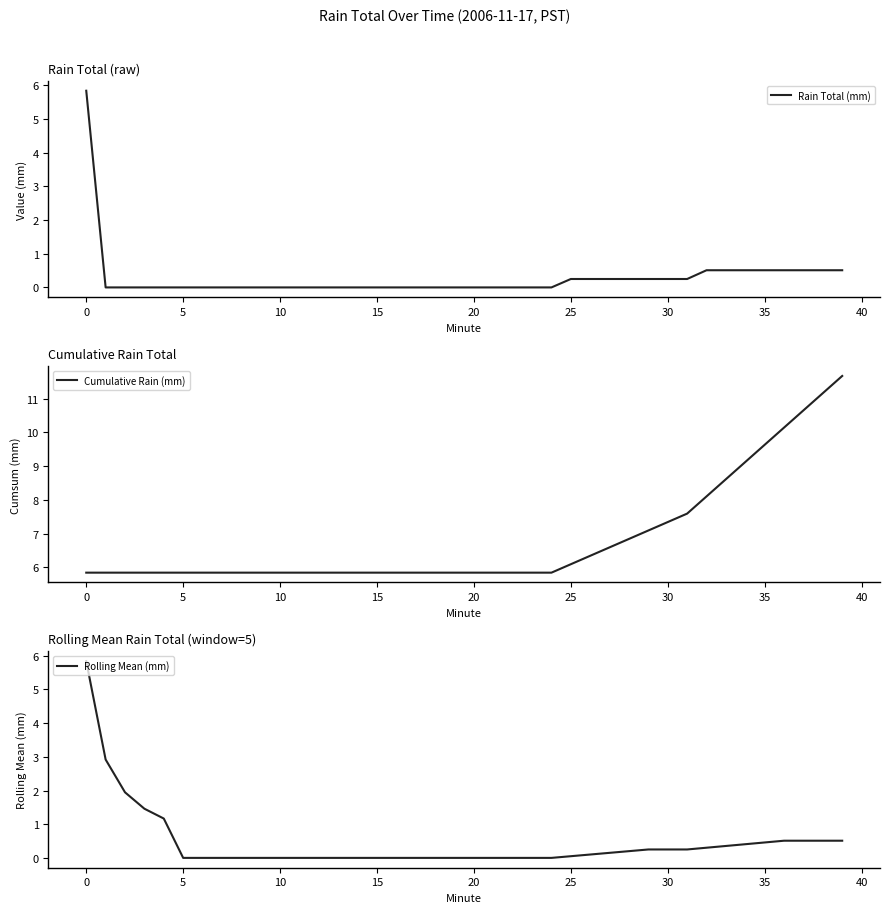

Reading right to left, list all the values displayed in this chart.

Rain Total (mm): 0.5	0.5	0.5	0.5	0.5	0.5	0.5	0.5	0.2	0.2	0.2	0.2	0.2	0.2	0.2	0.0	0.0	0.0	0.0	0.0	0.0	0.0	0.0	0.0	0.0	0.0	0.0	0.0	0.0	0.0	0.0	0.0	0.0	0.0	0.0	0.0	0.0	0.0	0.0	5.8
Cumulative Rain (mm): 11.7	11.2	10.6	10.1	9.6	9.1	8.6	8.1	7.6	7.3	7.1	6.8	6.6	6.3	6.1	5.8	5.8	5.8	5.8	5.8	5.8	5.8	5.8	5.8	5.8	5.8	5.8	5.8	5.8	5.8	5.8	5.8	5.8	5.8	5.8	5.8	5.8	5.8	5.8	5.8
Rolling Mean (mm): 0.5	0.5	0.5	0.5	0.5	0.4	0.4	0.3	0.2	0.2	0.2	0.2	0.1	0.1	0.1	0.0	0.0	0.0	0.0	0.0	0.0	0.0	0.0	0.0	0.0	0.0	0.0	0.0	0.0	0.0	0.0	0.0	0.0	0.0	0.0	1.2	1.5	1.9	2.9	5.8